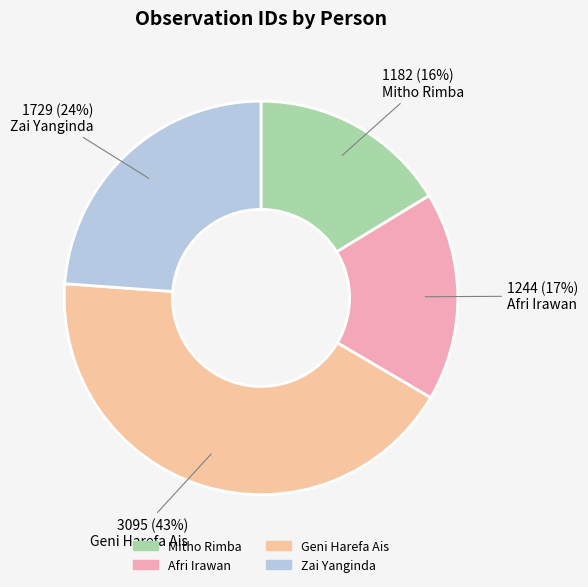

Is it true that Zai Yanginda is 9% of the pie?

False